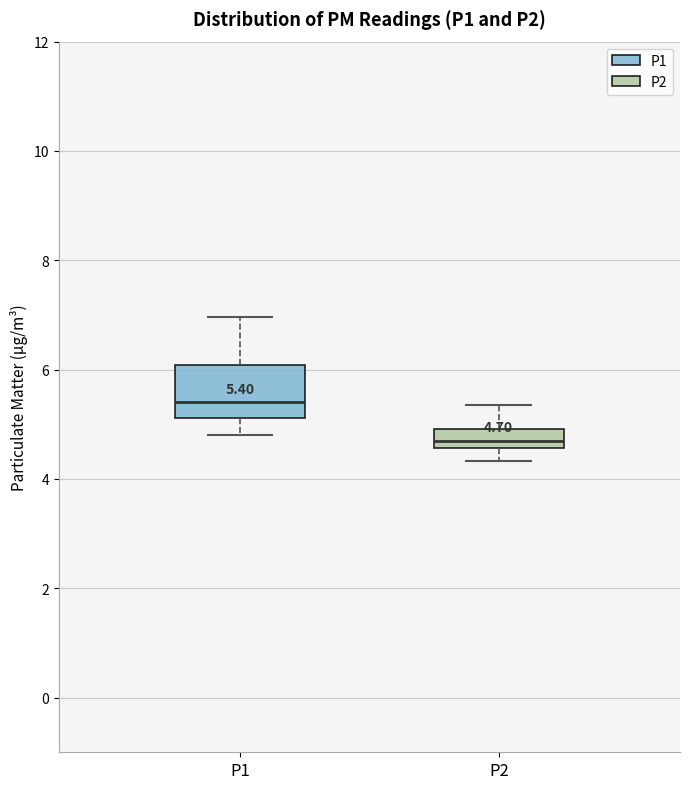

Which box is the tallest, from its lower edge to its upper edge?

P1